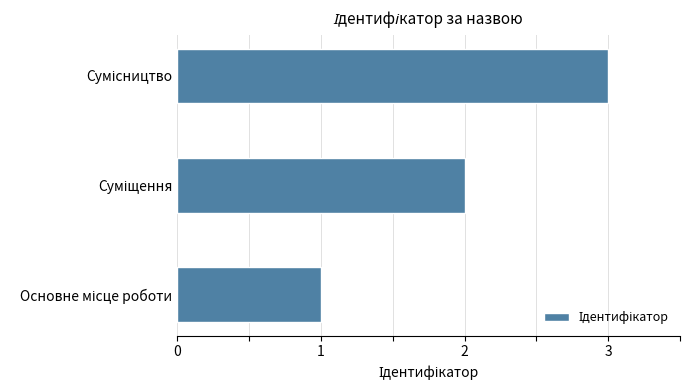

Does the chart contain stacked bars?

No